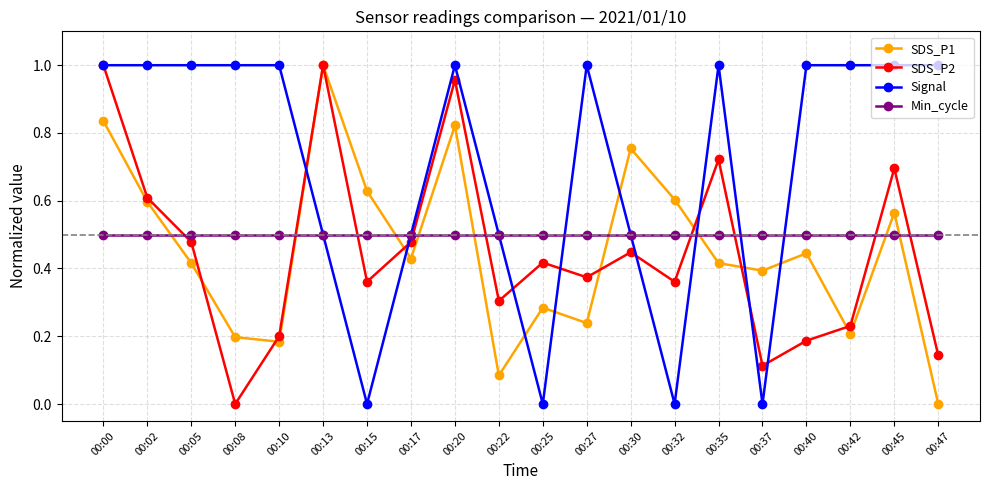

Where do SDS_P2 and SDS_P1 first cross each other?

00:05 and 00:08